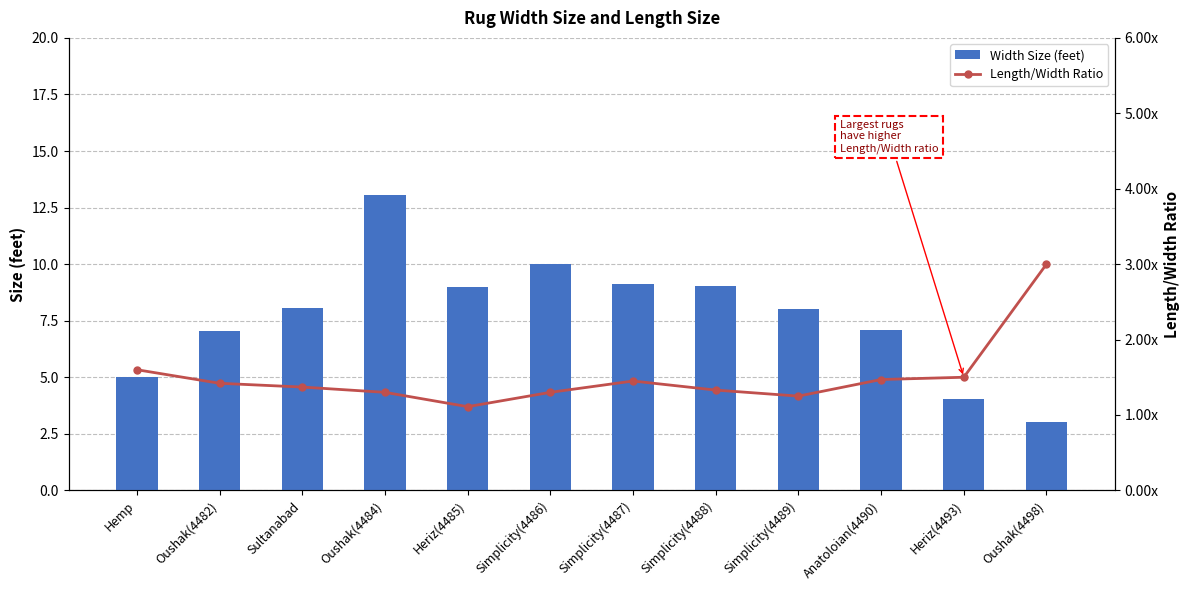

What is the difference between the maximum and minimum values in the Width Size (feet) series?

10.0